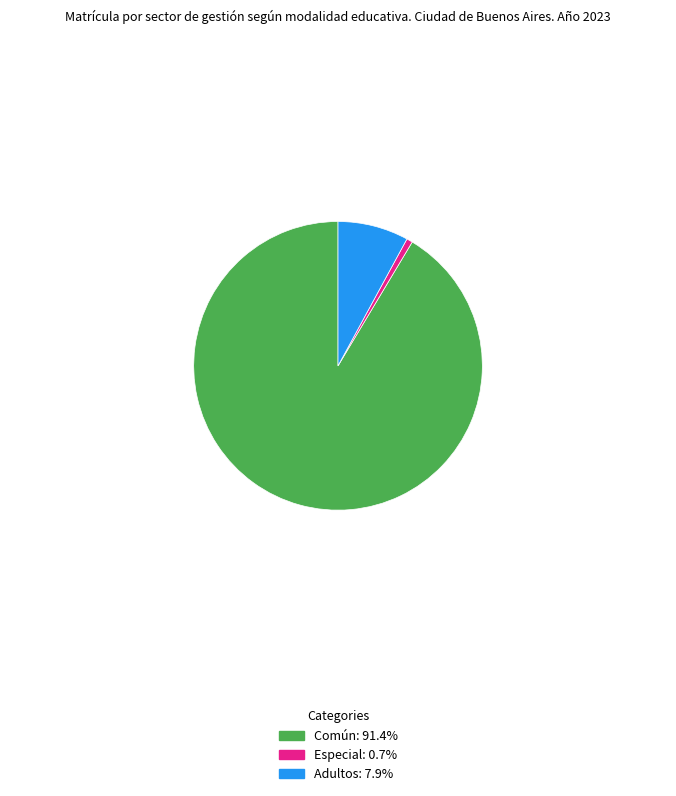

Between Especial and Adultos, which is larger?

Adultos